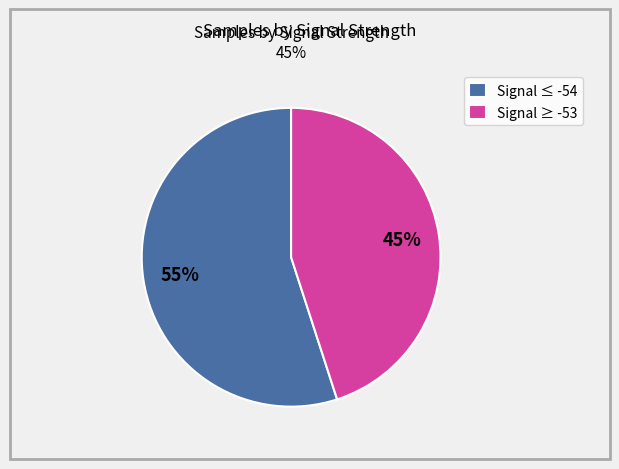

How many segments does this pie chart have?

2